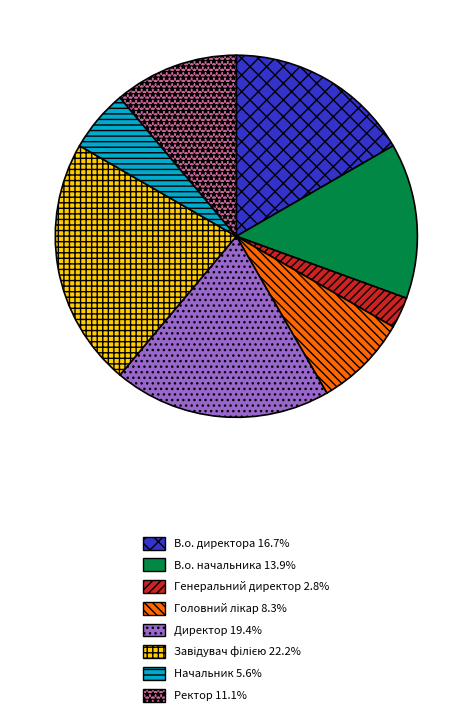

How many slices are in this pie chart?

8